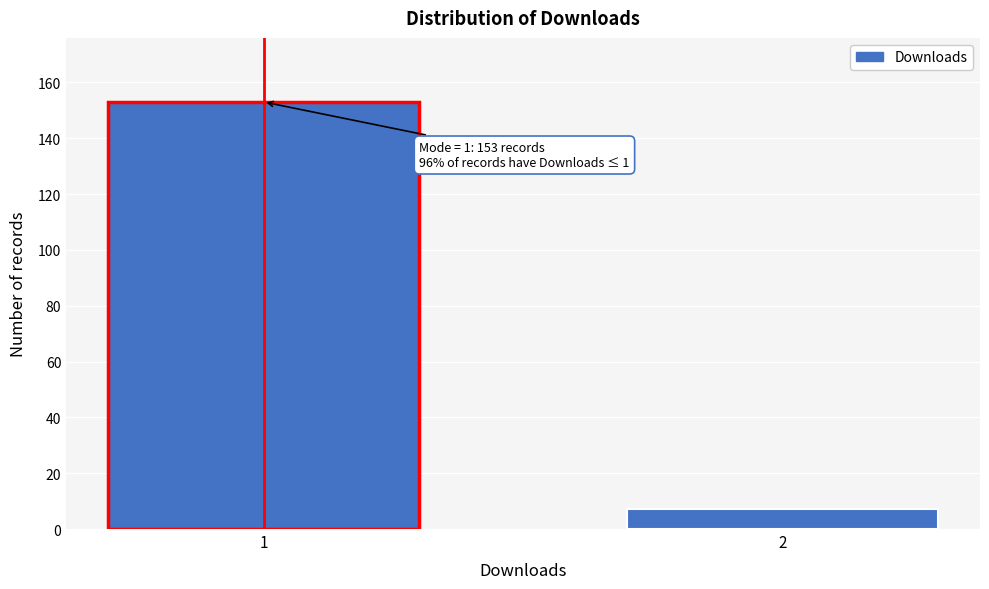

Reading left to right, what are all the values shown in this chart?

1=153	2=7